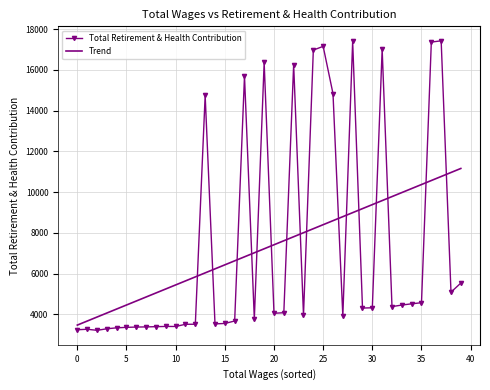

What is the difference between the maximum and minimum values in the Trend series?

7683.5